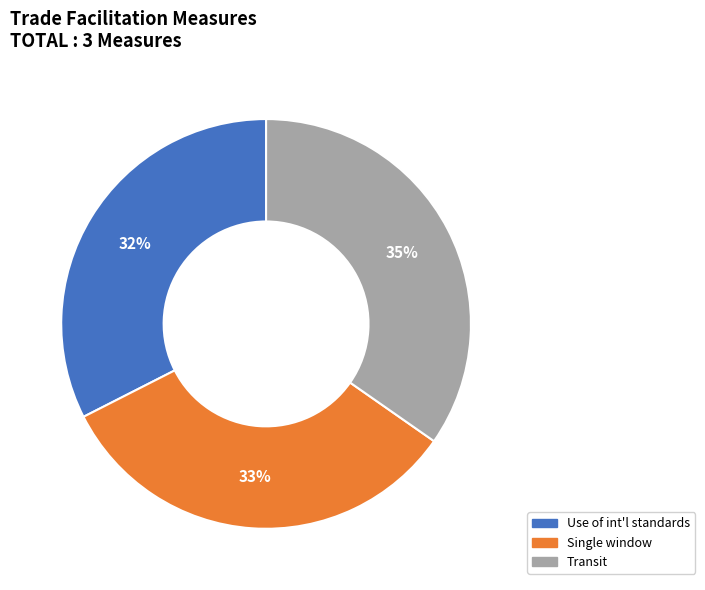

How many slices are in this pie chart?

3